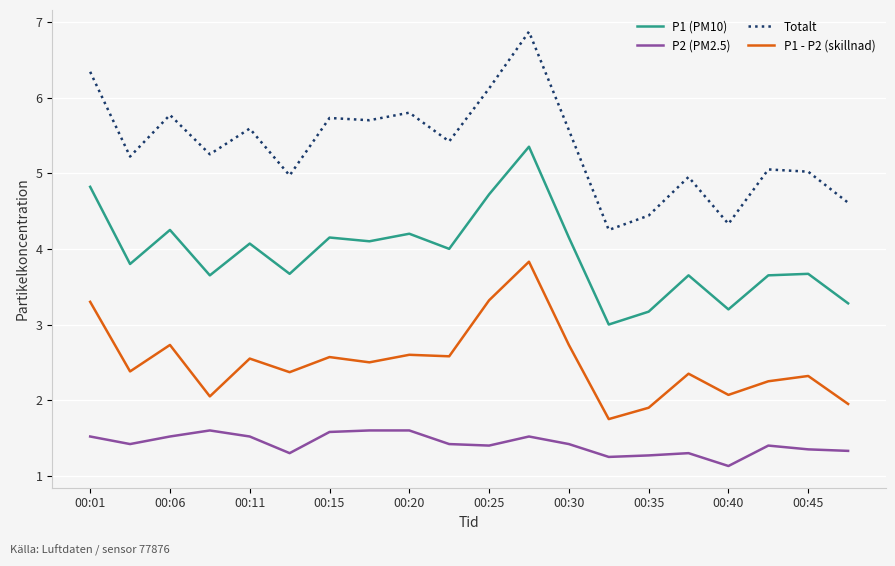

Which series has the largest range (max minus min)?

Totalt